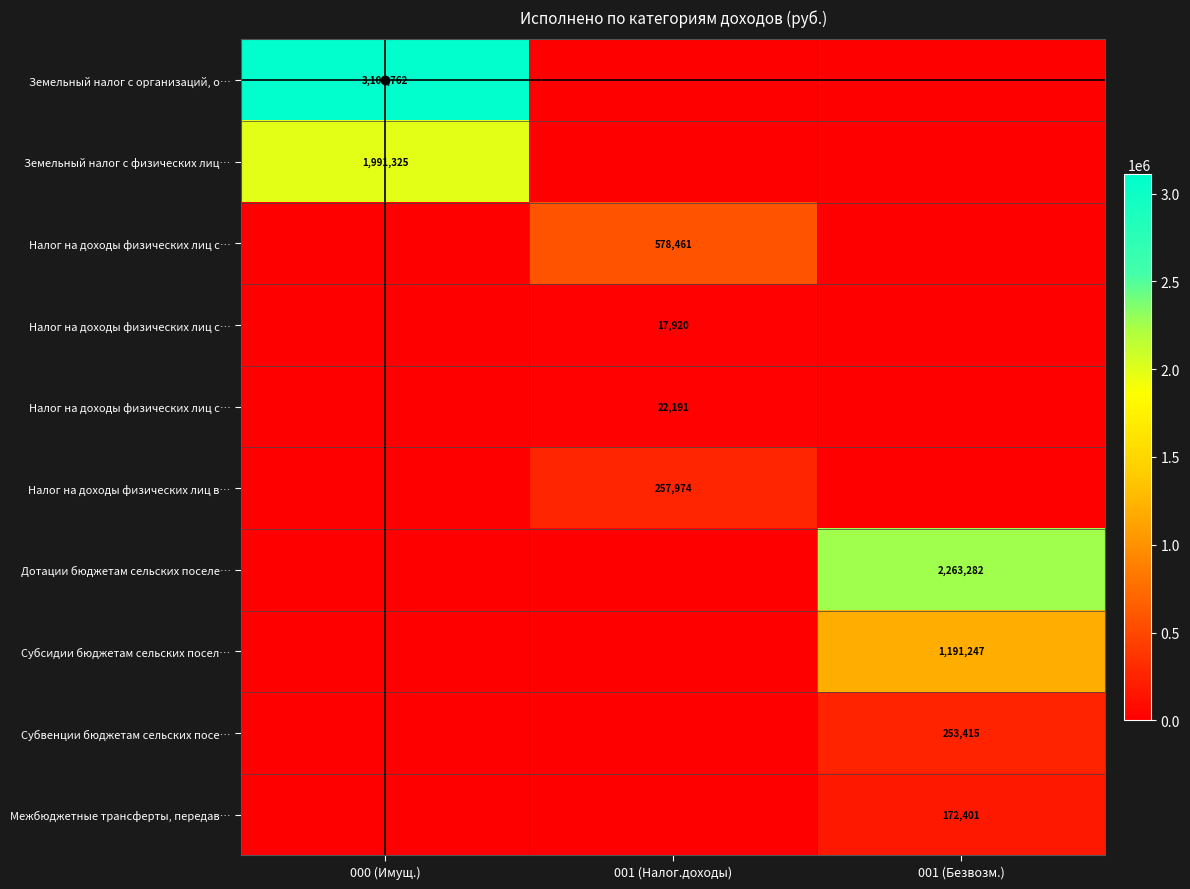

Count the number of data series in this chart.

10